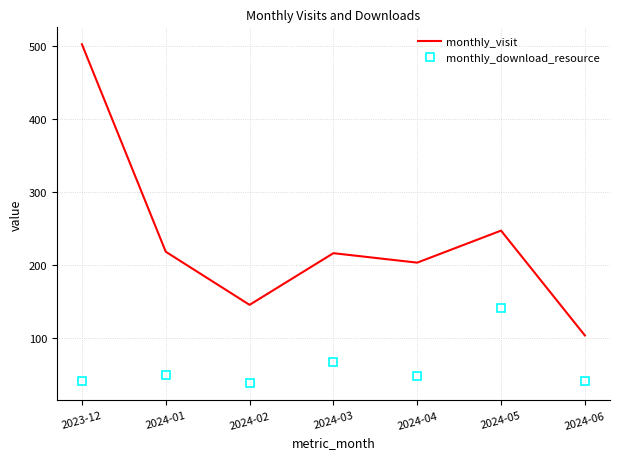

What is the smallest value displayed?

37